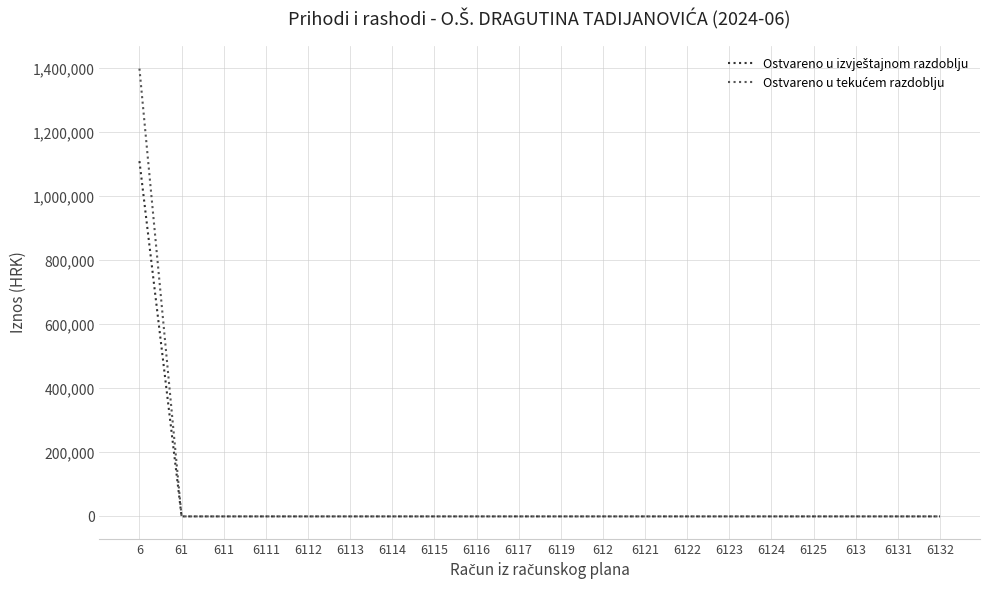

At which category is the sum across all series the highest?

6